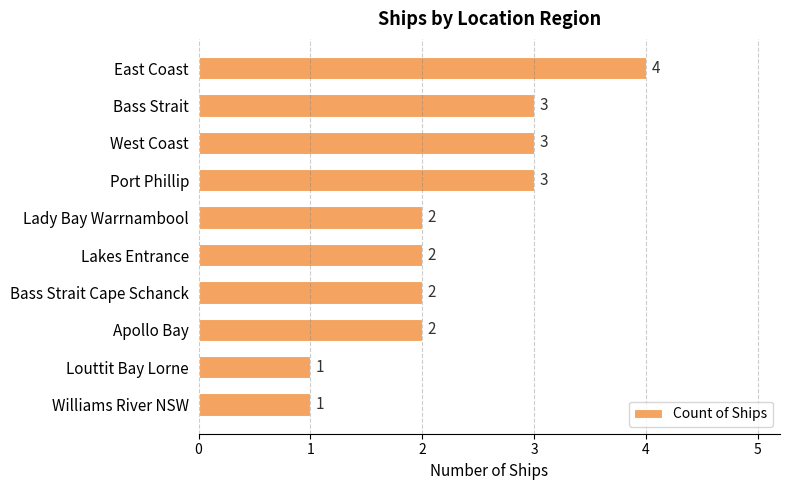

Reading bottom to top, extract all data points from this chart.

1	1	2	2	2	2	3	3	3	4